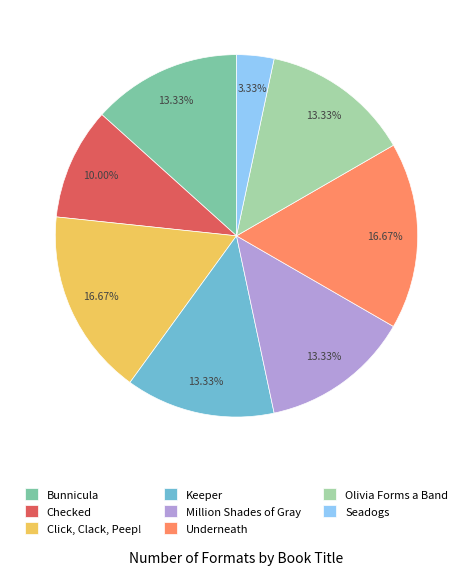

Does any single category account for the majority?

No